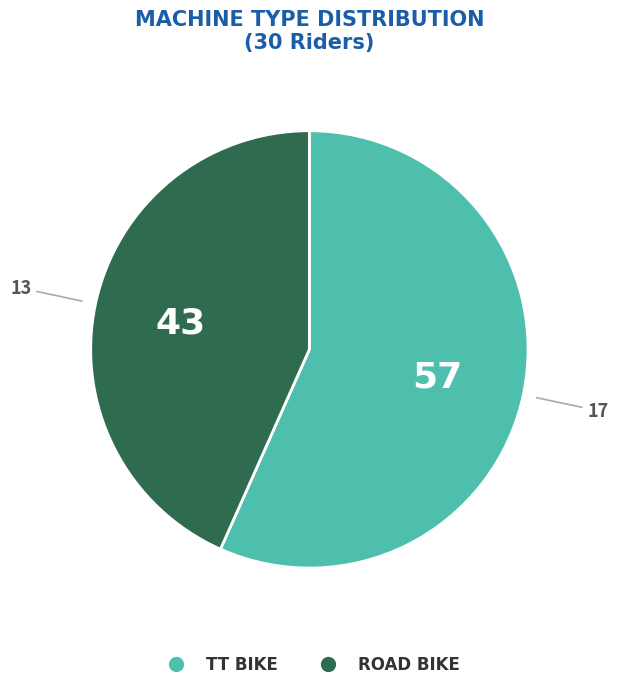

Is there any slice that represents more than half of the pie?

Yes